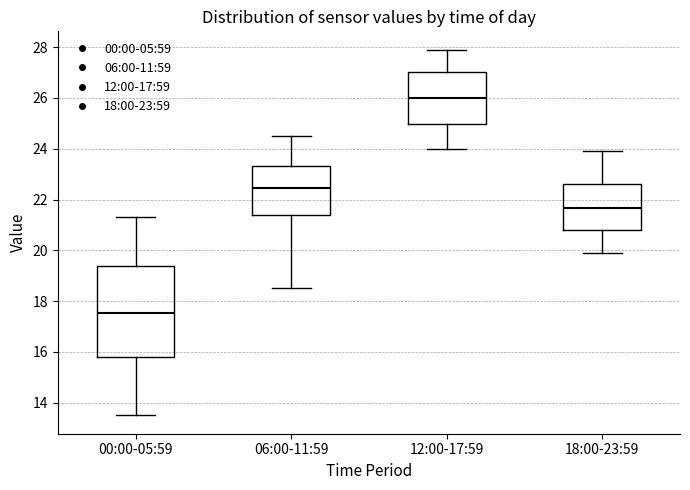

Reading left to right, transcribe this box plot: for each box, give where its median line is, the range the box spans, and where its two whiskers end, as read against the y-axis. The values are not printed on the chart, so give them approximately, as read against the axis.

00:00-05:59: median 17.6, box 15.8 to 19.4, whiskers 13.6 to 21.4
06:00-11:59: median 22.4, box 21.4 to 23.4, whiskers 18.6 to 24.6
12:00-17:59: median 26.0, box 25.0 to 27.0, whiskers 24.0 to 28.0
18:00-23:59: median 21.6, box 20.8 to 22.6, whiskers 20.0 to 24.0